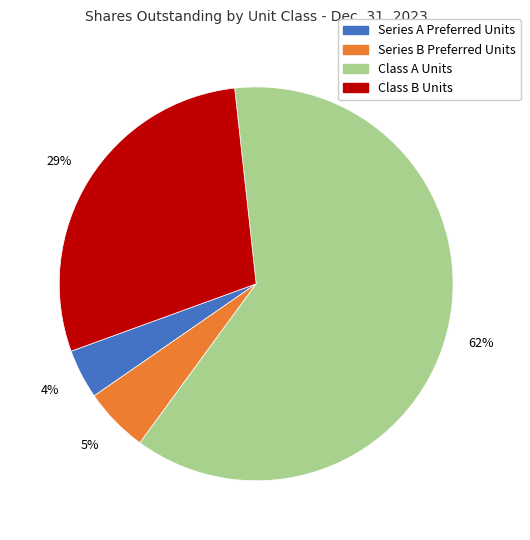

Do Series B Preferred Units and Series A Preferred Units together represent more than half of the pie?

No